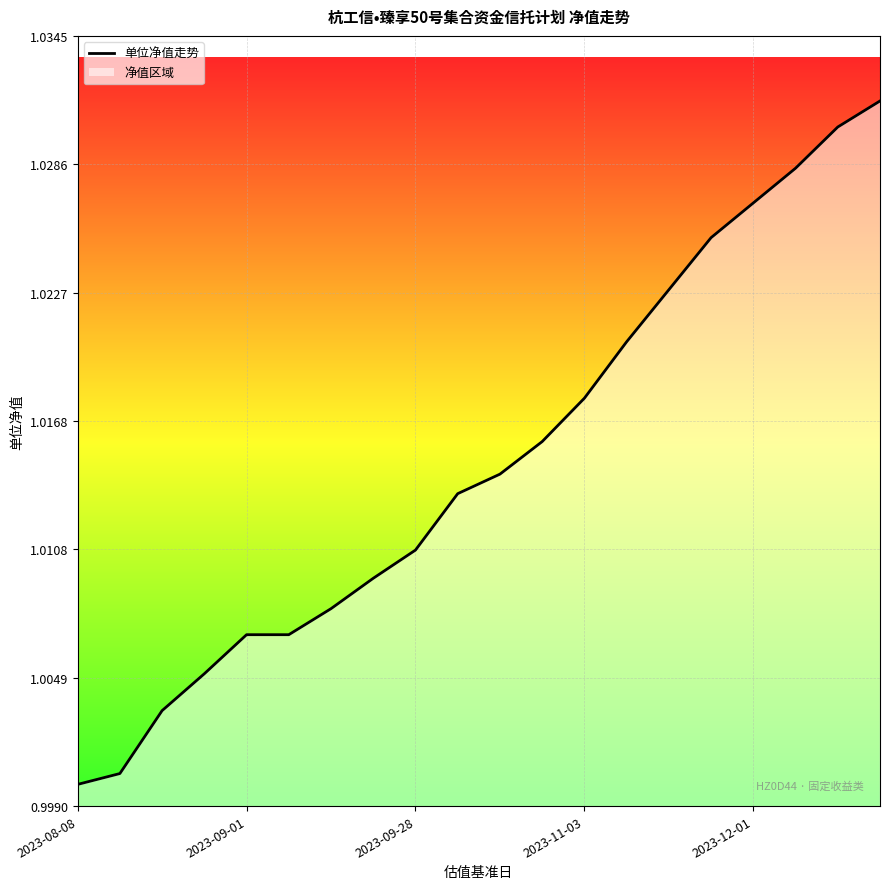

How many distinct data groups are displayed?

1